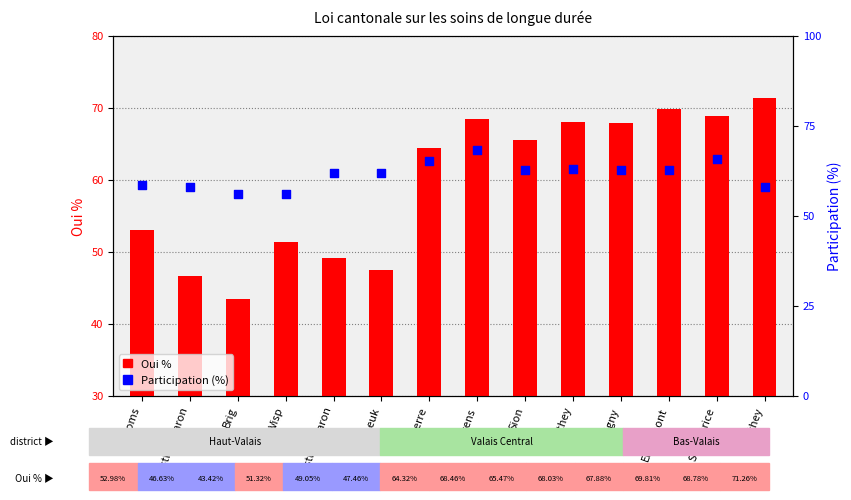

What is the total value across all series at Brig?

99.5